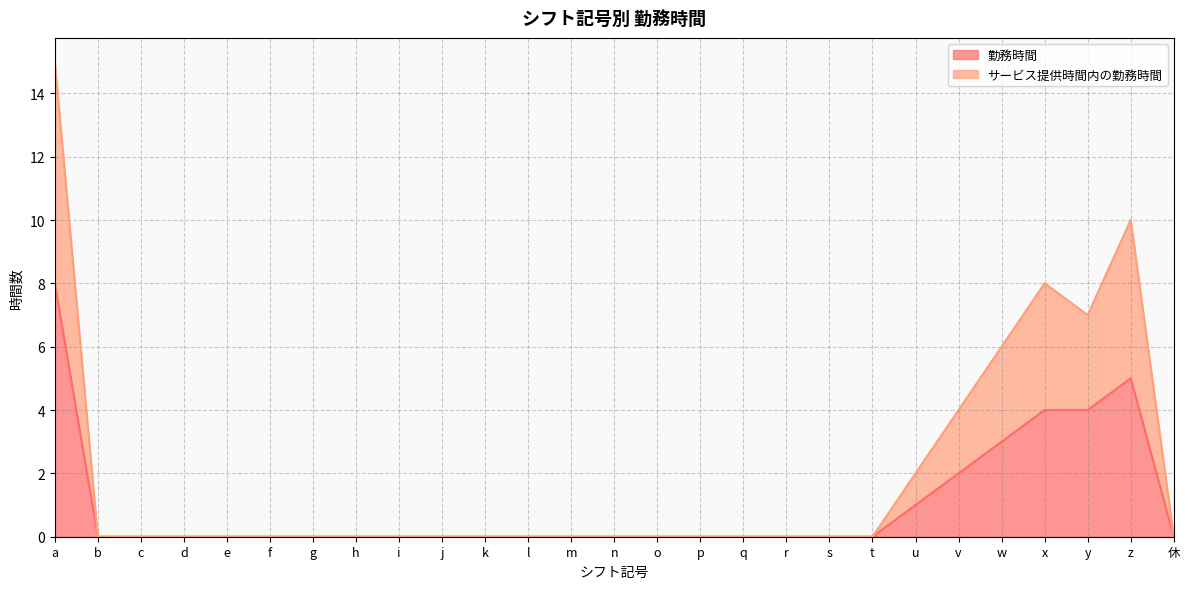

Between l and g, which is larger?

l